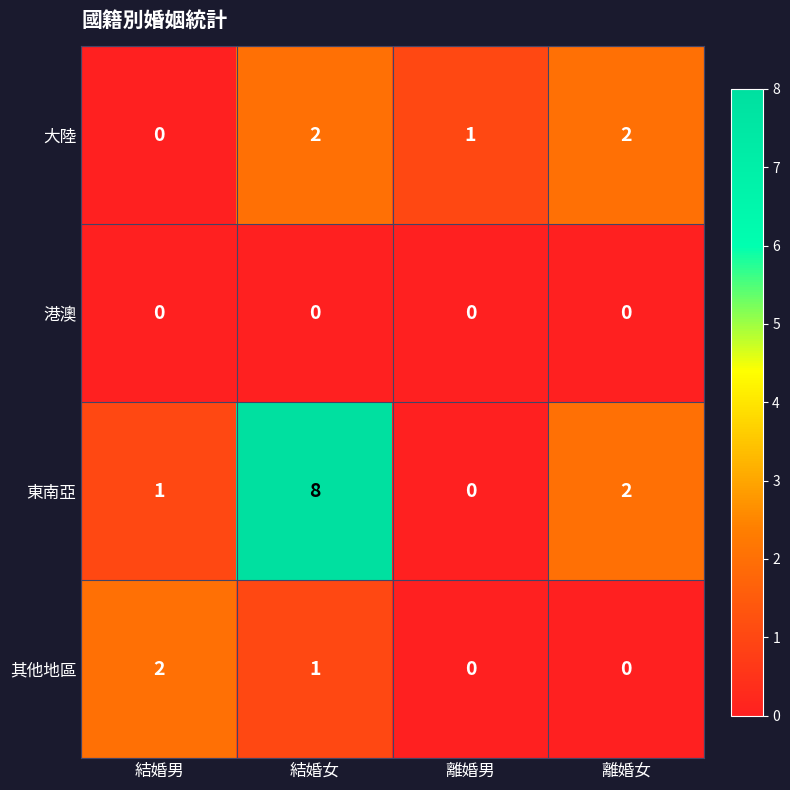

The value of 東南亞 at 離婚女 is 3. True or false?

False